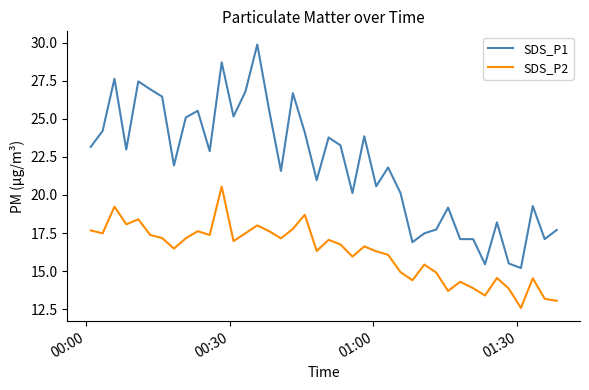

Which series has the widest spread of values?

SDS_P1